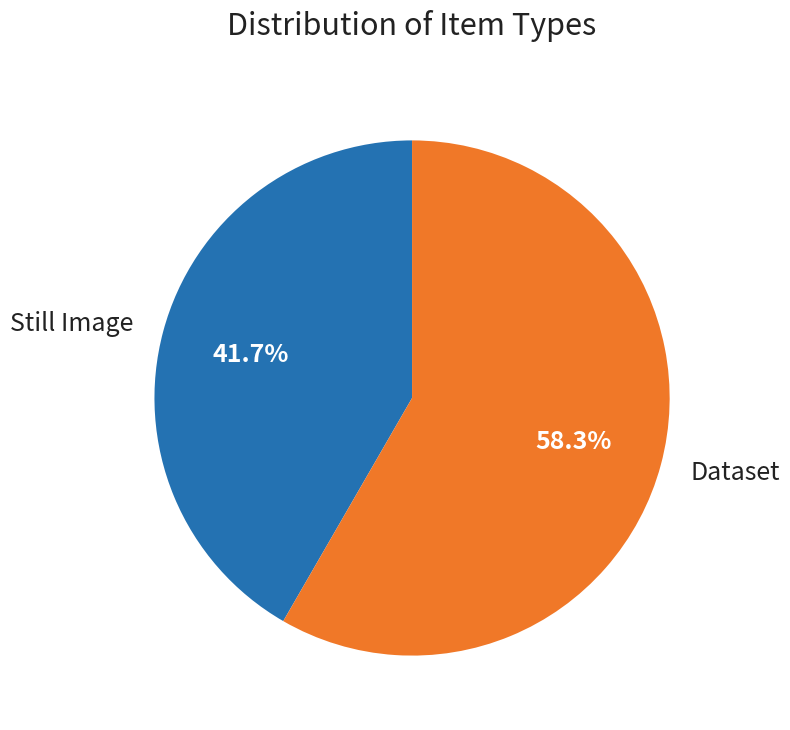

Which category has the biggest portion of the pie?

Dataset